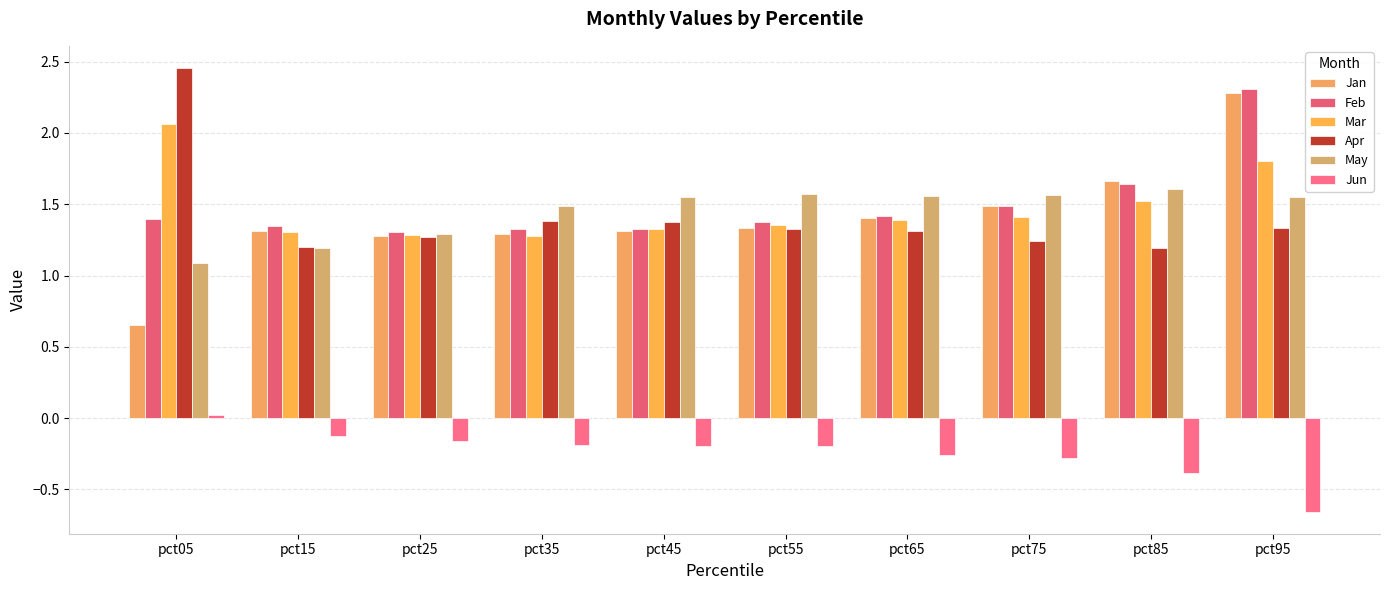

How many bars are there in total?

60